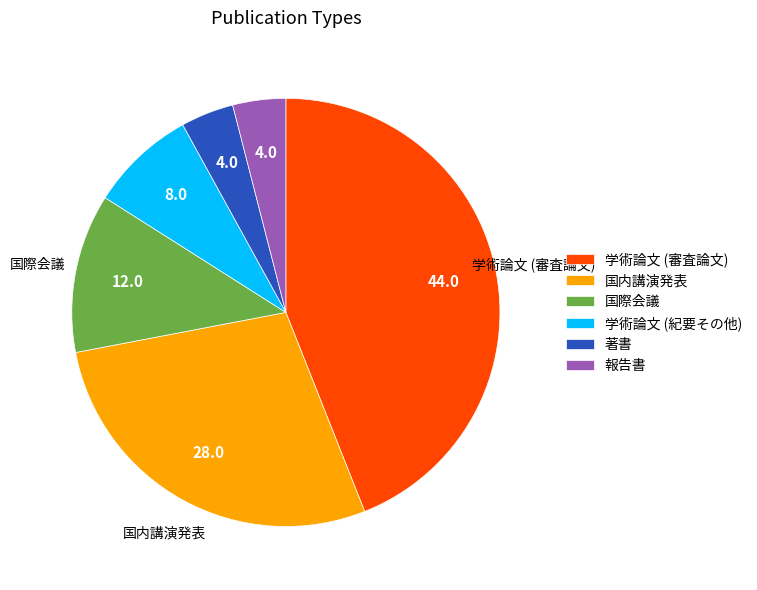

Is there a majority slice in this chart?

No